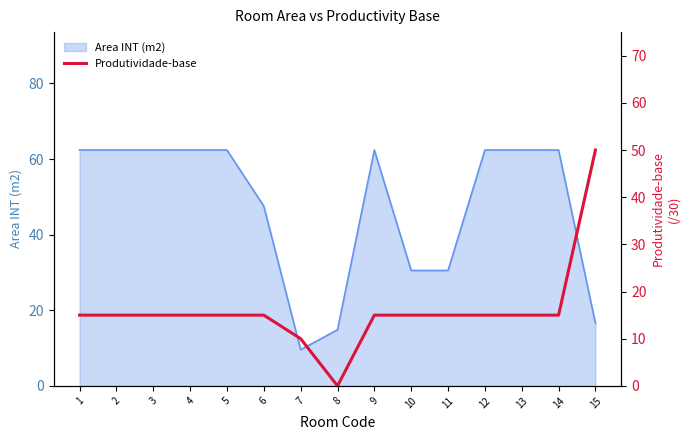

What is the sum of all values?

240